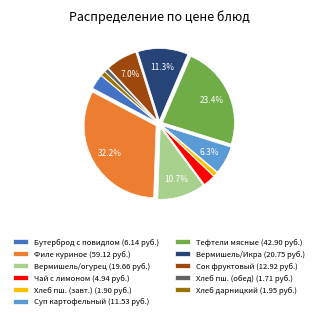

Which slice is the largest?

Филе куриное (59.12 руб.)